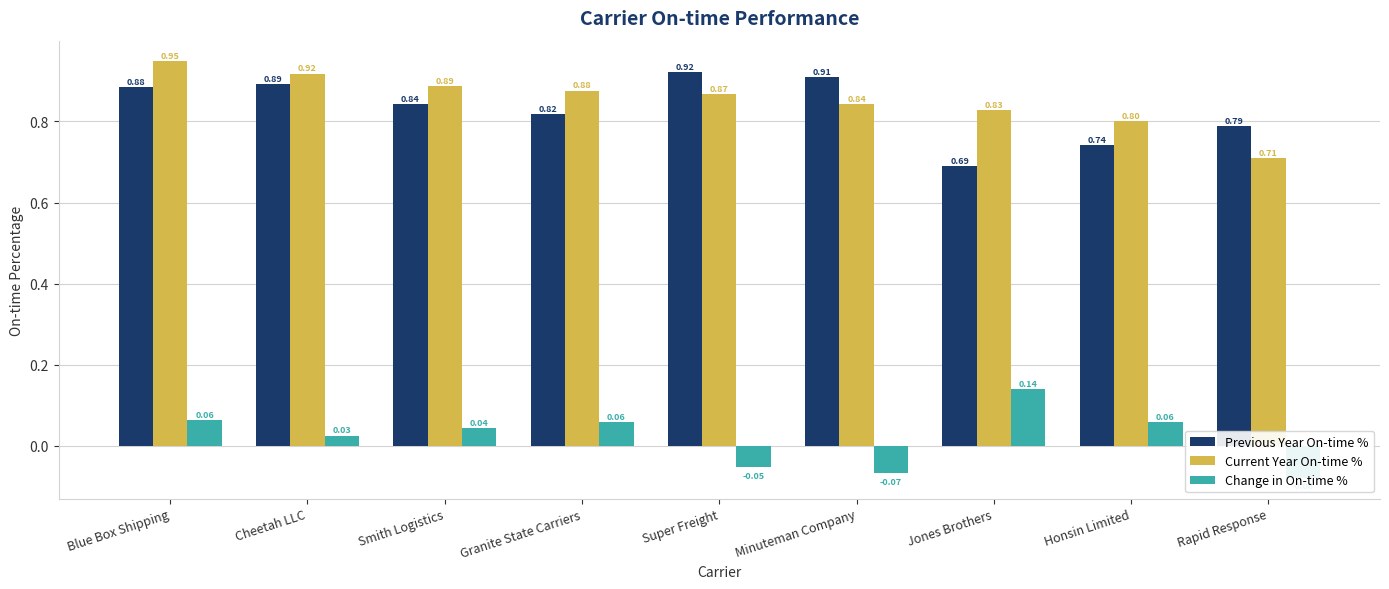

At which category does the chart reach its peak across all series?

Blue Box Shipping